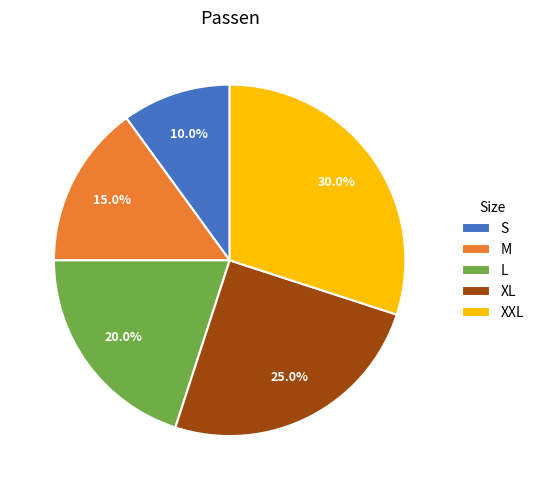

Does S account for over 50% of the chart?

No